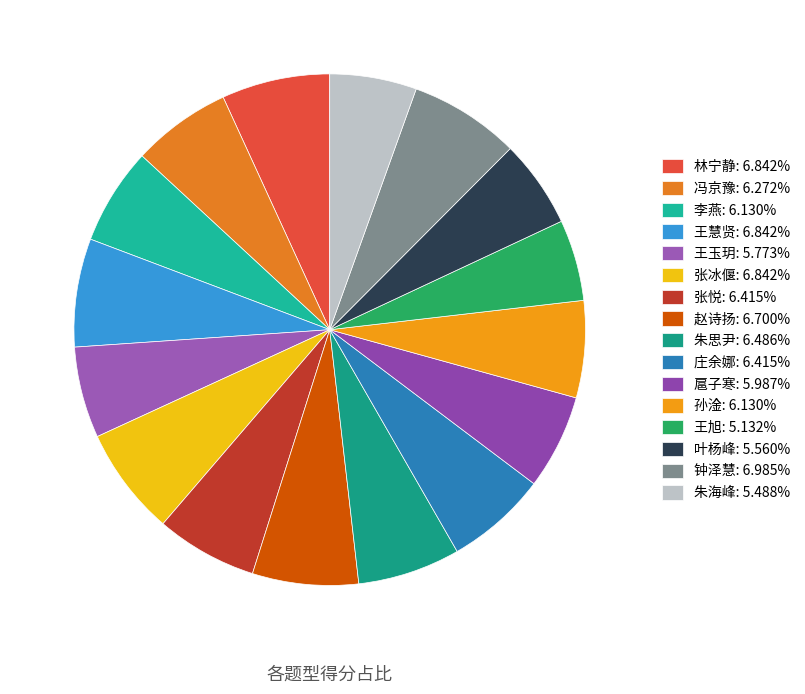

How many slices are in this pie chart?

16